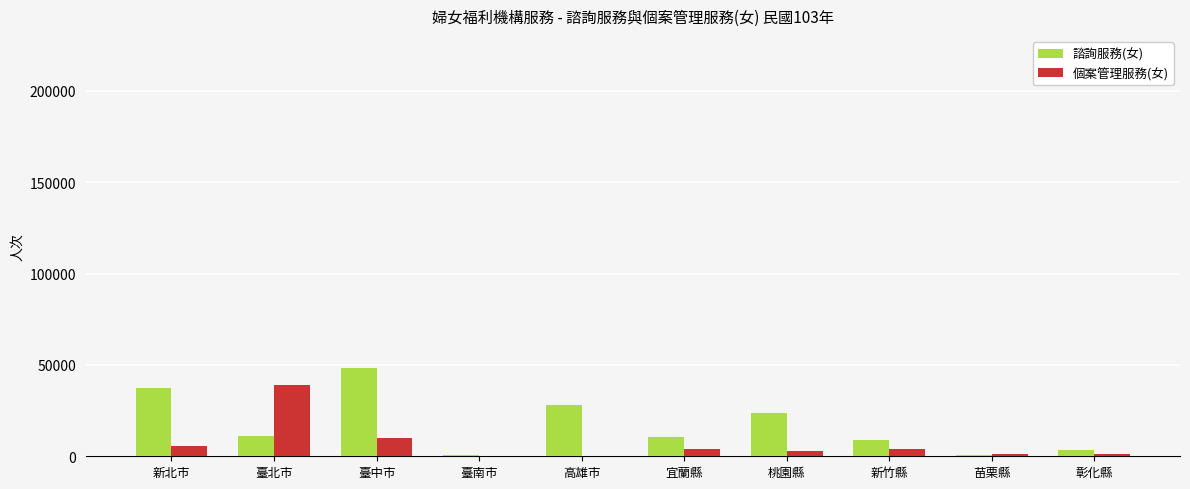

What are all the series names shown in the legend?

諮詢服務(女), 個案管理服務(女)